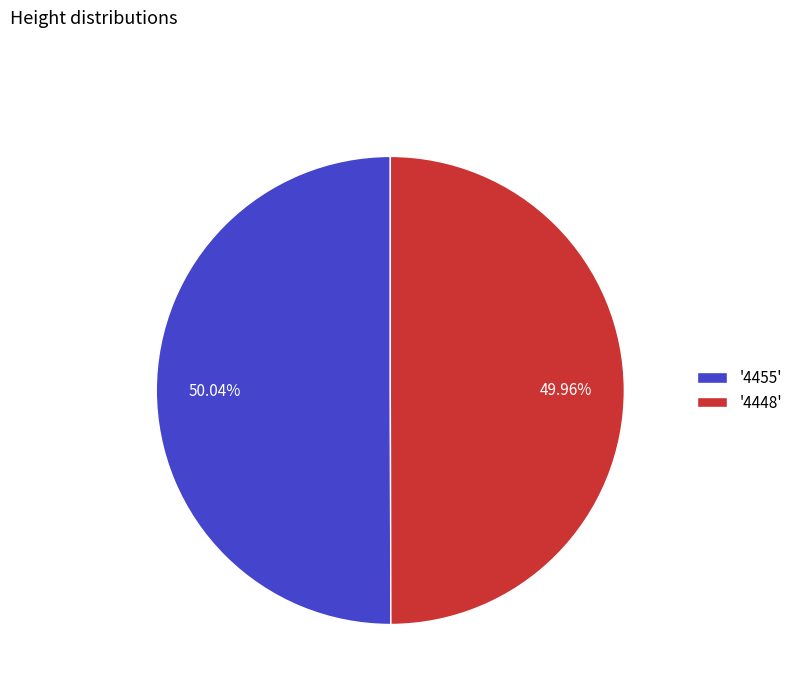

How many segments does this pie chart have?

2